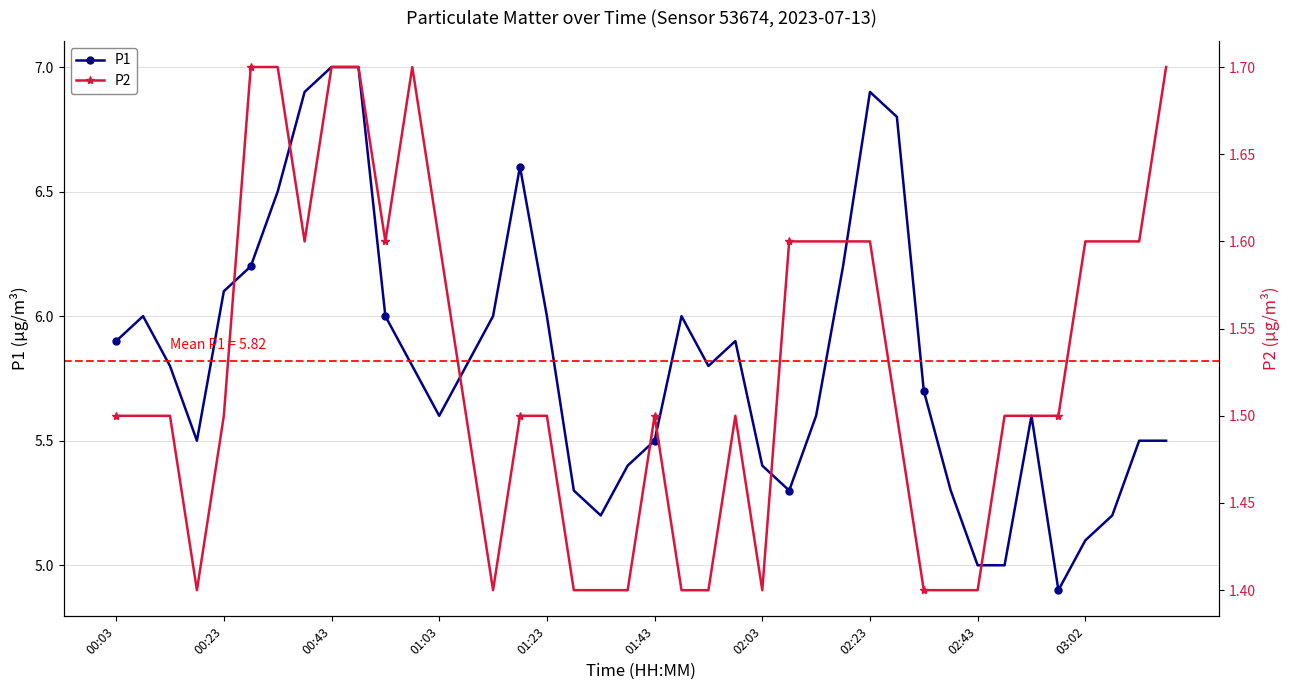

True or false: P2 and P1 intersect in this chart.

False